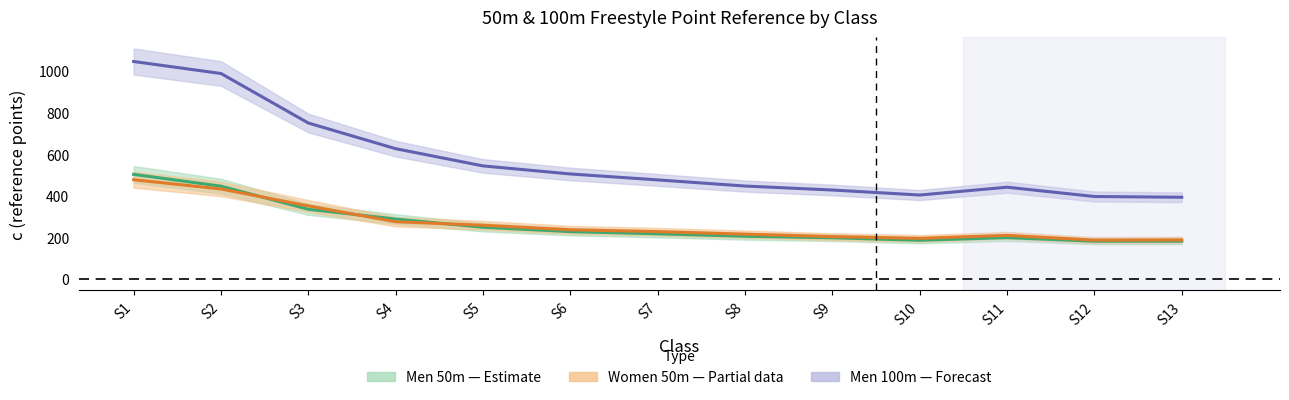

Where is the first local maximum for Men 50m c?

S11